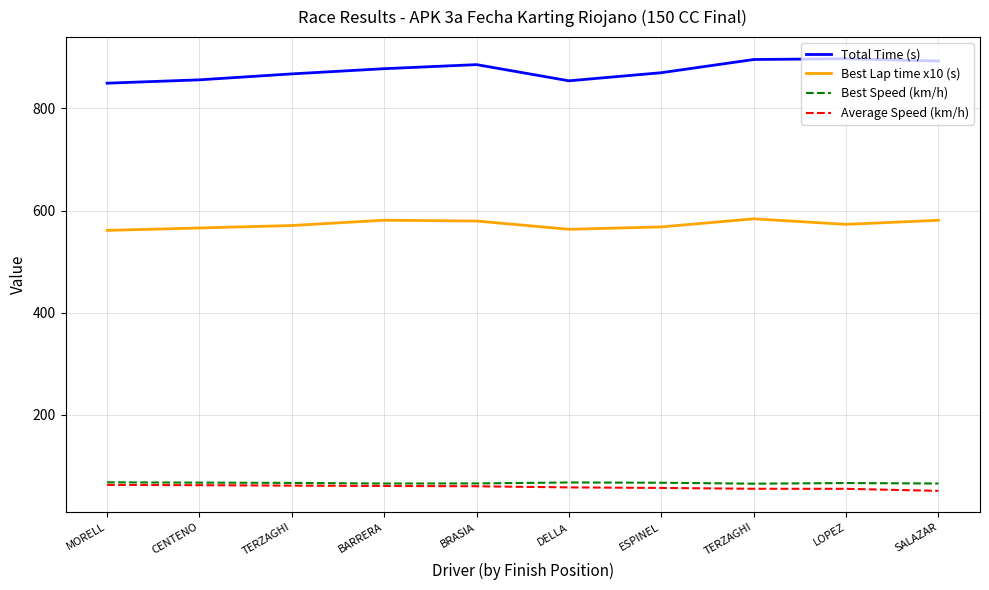

Reading left to right, extract all data points from this chart.

Total Time (s): 849.4	856.0	867.6	877.8	885.7	854.0	869.9	895.7	897.3	892.7
Best Lap time x10 (s): 561.2	566.0	570.8	581.1	579.5	563.4	568.0	583.9	573.1	581.0
Best Speed (km/h): 68.0	67.4	66.9	65.7	65.8	67.7	67.2	65.4	66.6	65.7
Average Speed (km/h): 62.9	62.4	61.6	60.9	60.3	58.1	57.0	55.4	55.3	51.3